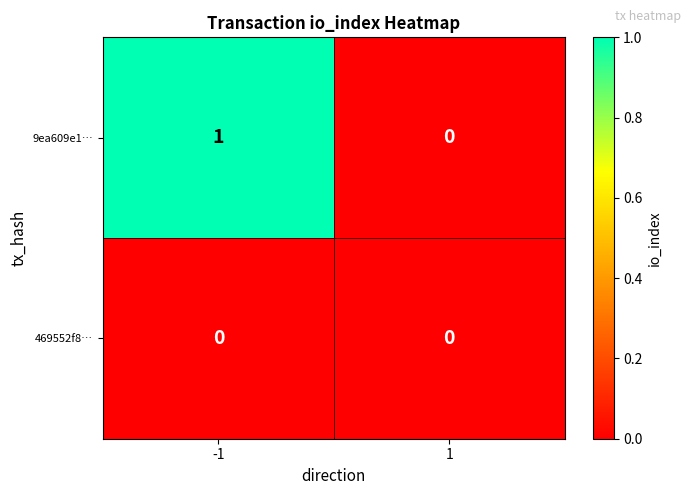

How many distinct data groups are displayed?

2